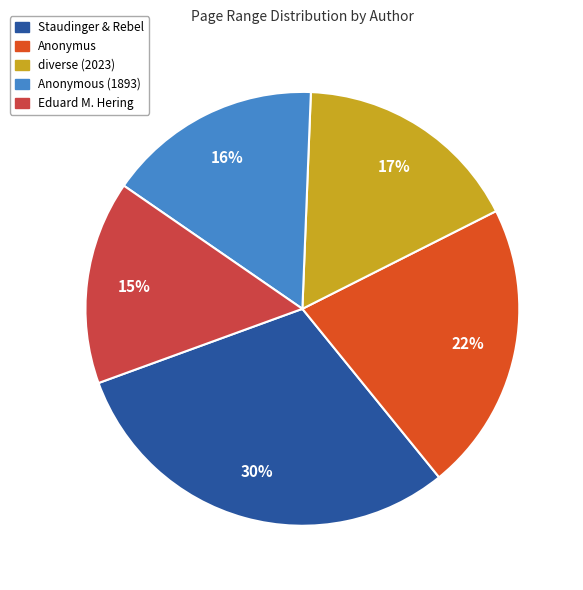

Which category has the smallest portion of the pie?

Eduard M. Hering